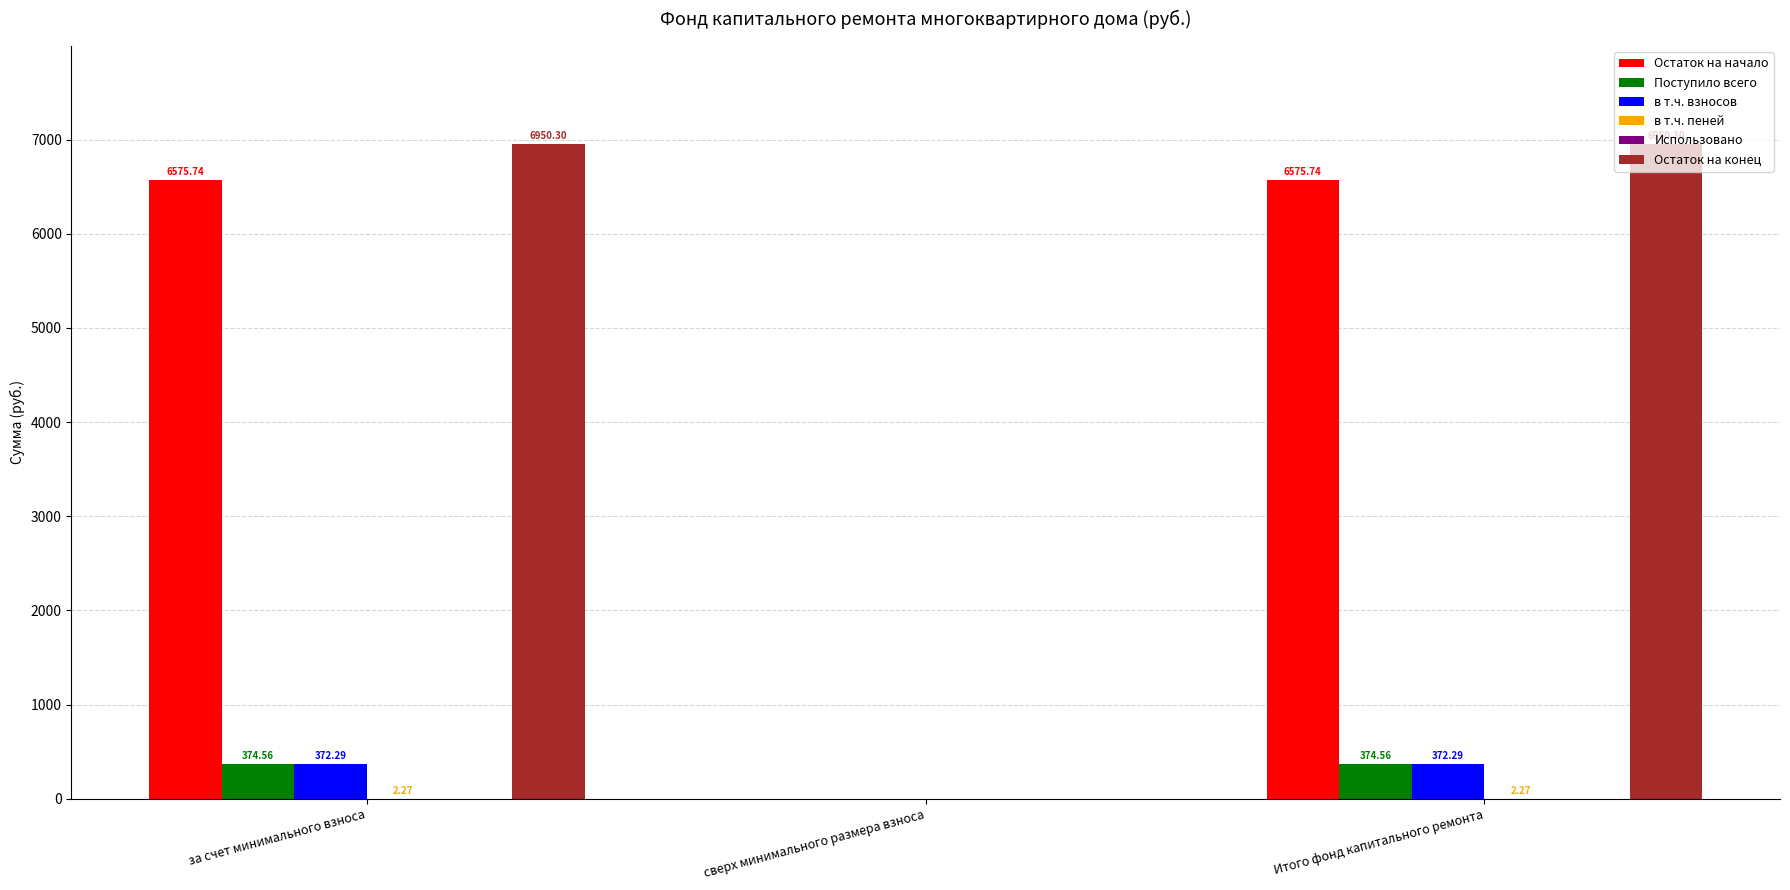

How many groups of bars are there?

3